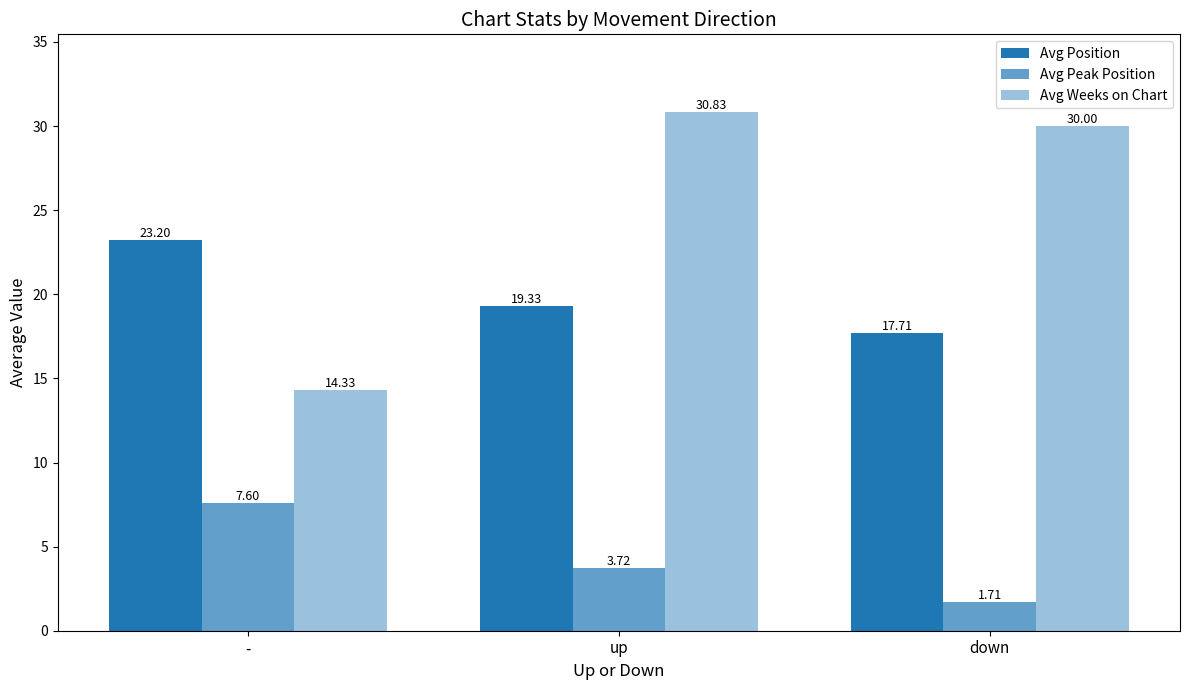

Reading left to right, what are all the values shown in this chart?

Avg Position: -=23.2	up=19.3	down=17.7
Avg Peak Position: -=7.6	up=3.7	down=1.7
Avg Weeks on Chart: -=14.3	up=30.8	down=30.0